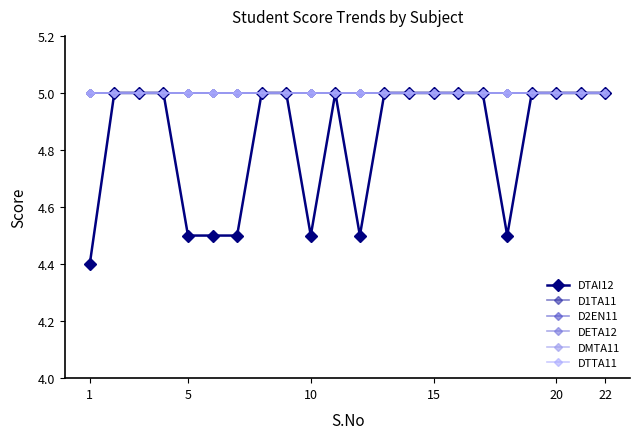

Does the chart have visible grid lines?

No